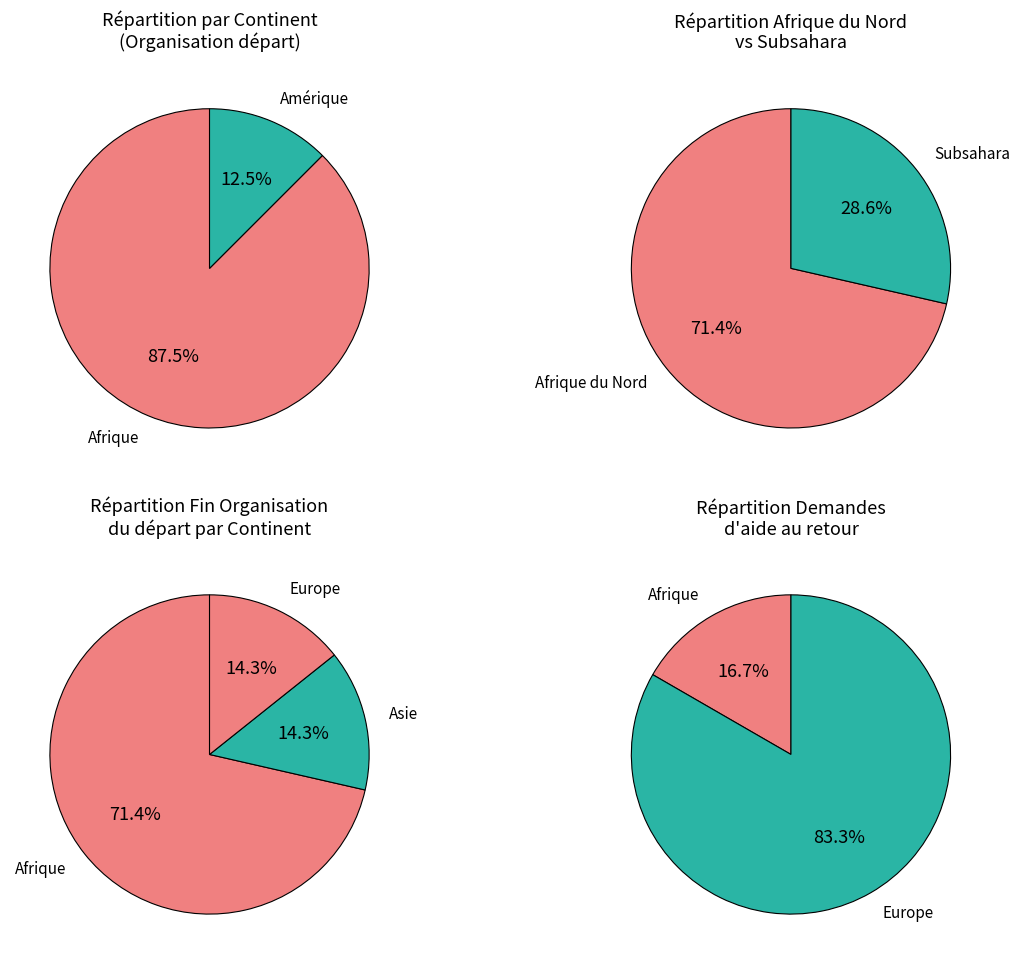

Is it true that Asie is 0% of the pie?

True